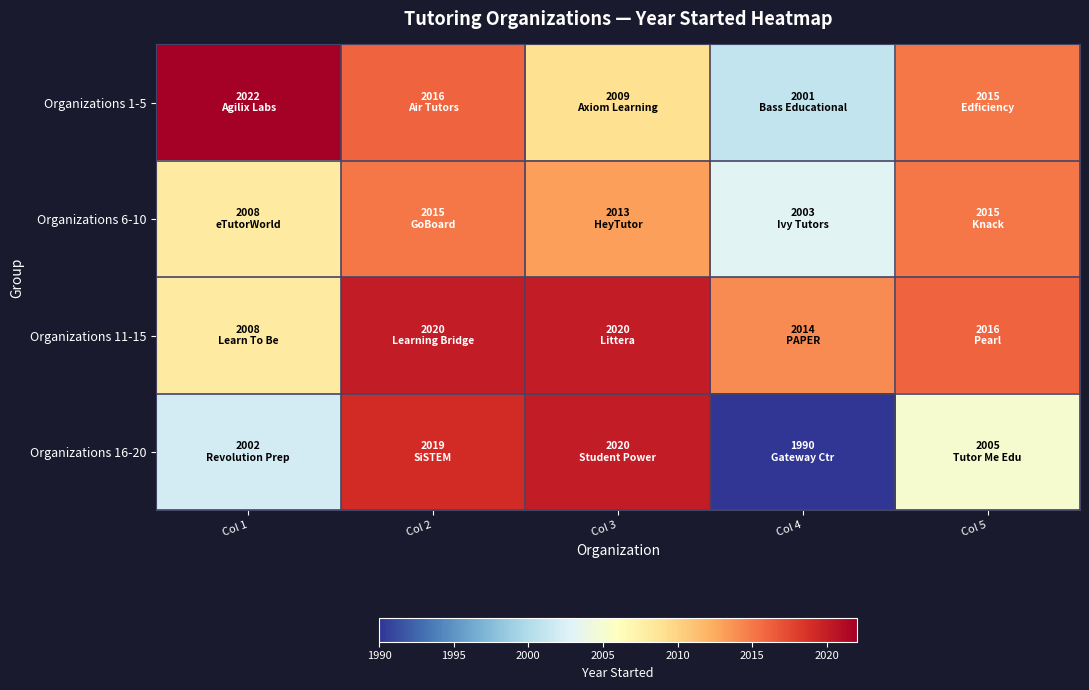

Reading left to right, what are all the values shown in this chart?

Organizations 1-5: Col 1=2022	Col 2=2016	Col 3=2009	Col 4=2001	Col 5=2015
Organizations 6-10: Col 1=2008	Col 2=2015	Col 3=2013	Col 4=2003	Col 5=2015
Organizations 11-15: Col 1=2008	Col 2=2020	Col 3=2020	Col 4=2014	Col 5=2016
Organizations 16-20: Col 1=2002	Col 2=2019	Col 3=2020	Col 4=1990	Col 5=2005